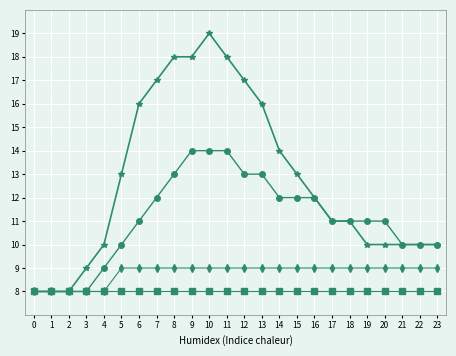

How many lines are shown in the chart?

4